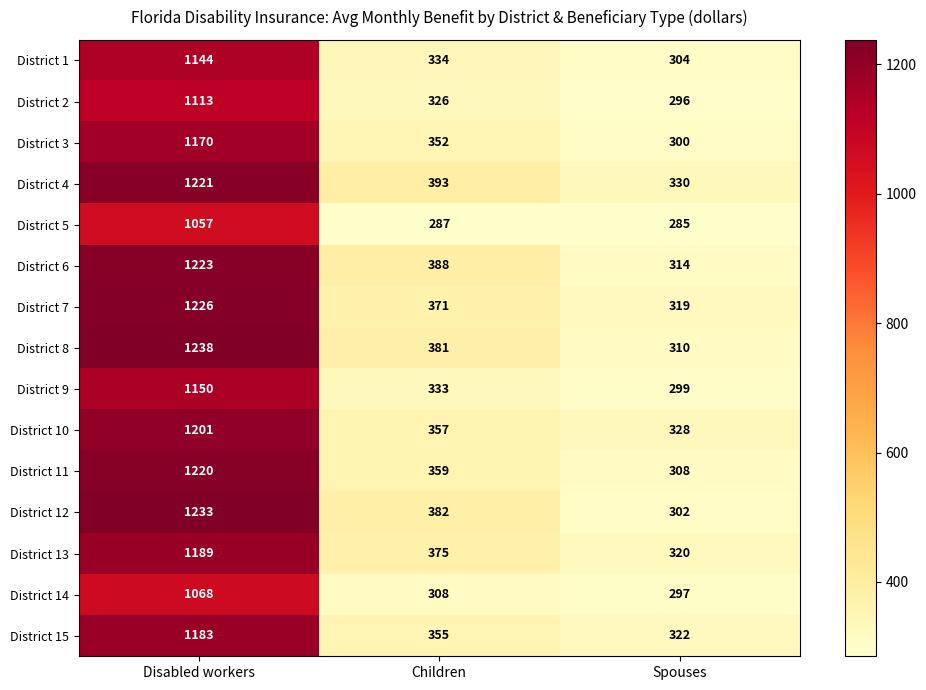

Count the number of data series in this chart.

15